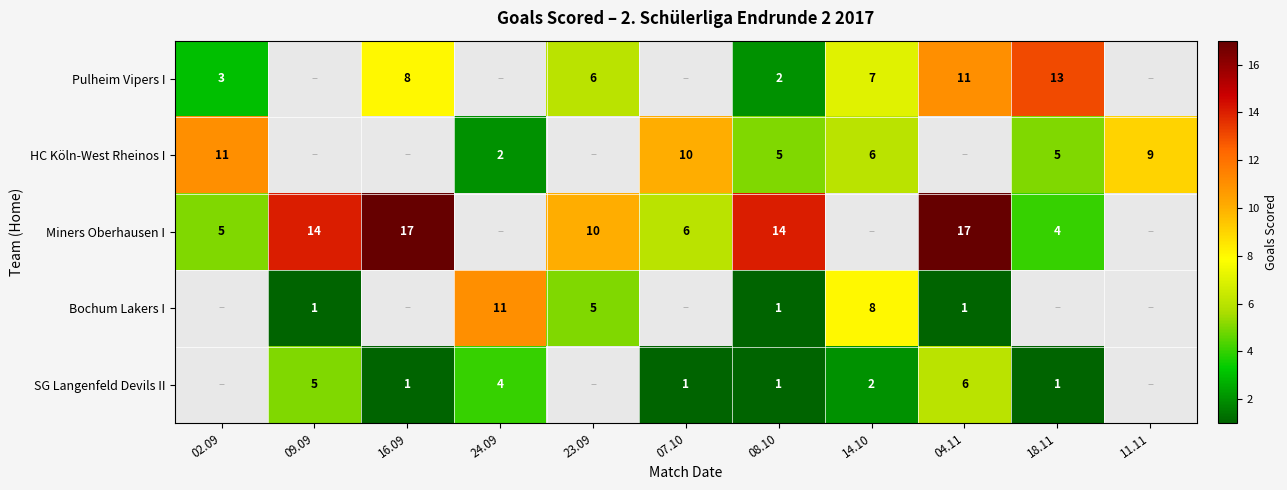

Is it true that Bochum Lakers I equals 0 at 08.10?

False